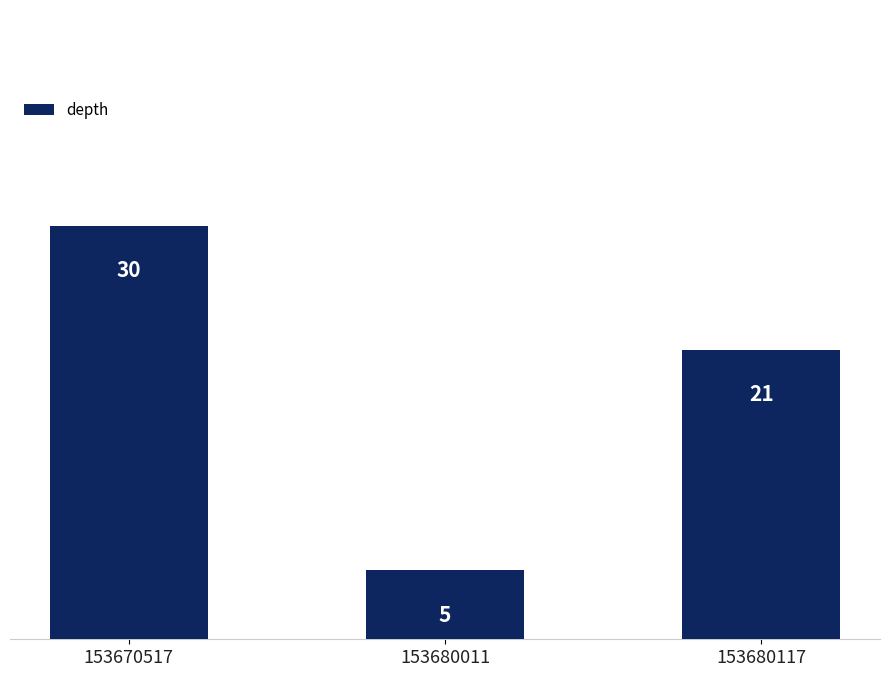

Where is the data nearest to the value 17?

153680117